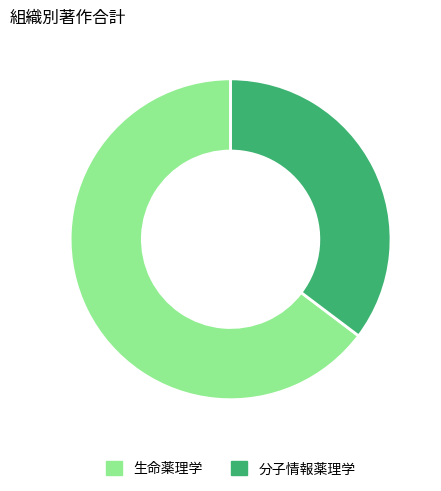

True or false: 生命薬理学 accounts for 79% of the total.

False